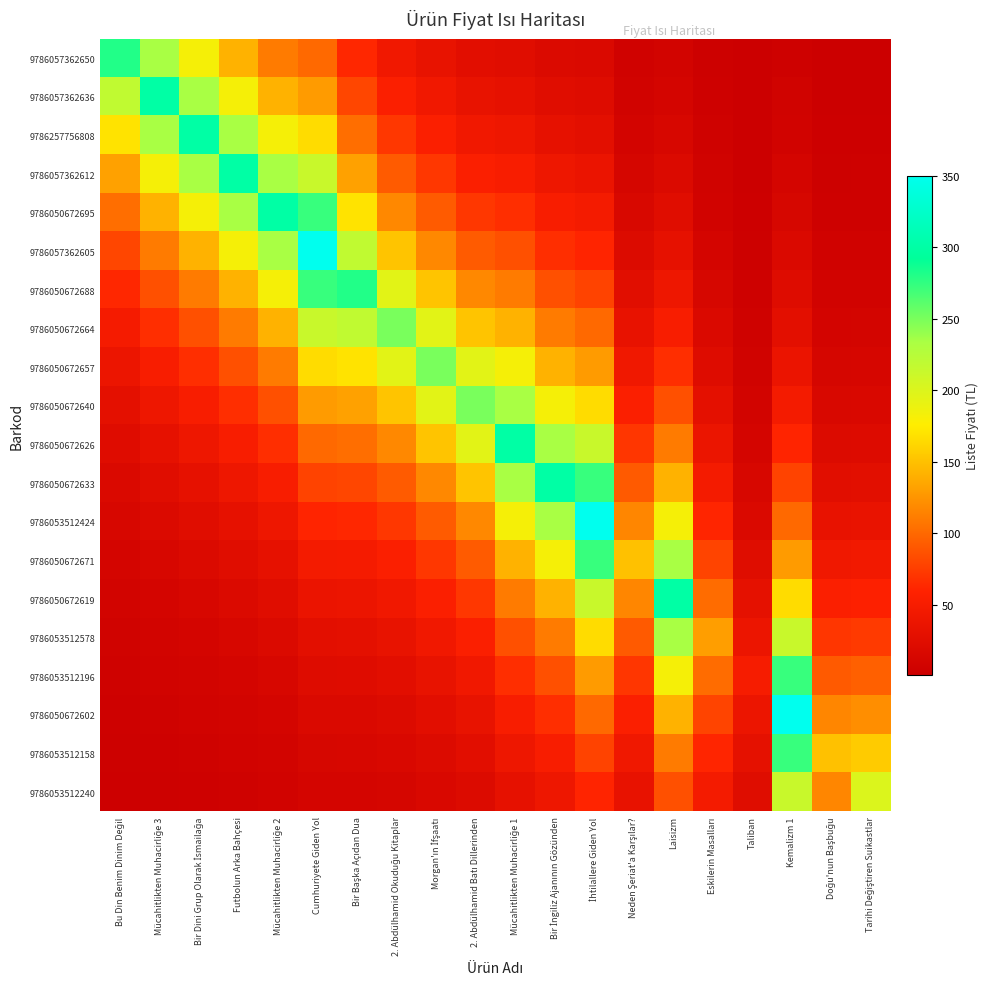

Between Cumhuriyete Giden Yol and İhtilallere Giden Yol, which series saw the biggest shift?

9786057362605